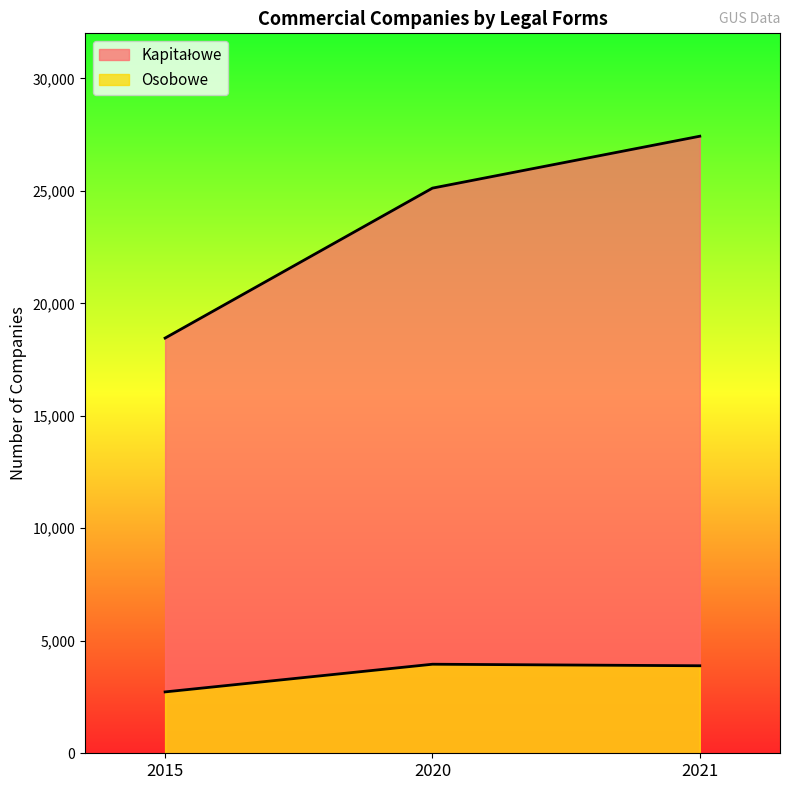

What is the value of the Osobowe point at the 2nd from the left?

3958